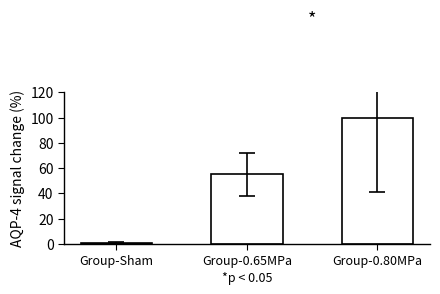

Count the number of categories in the chart.

3